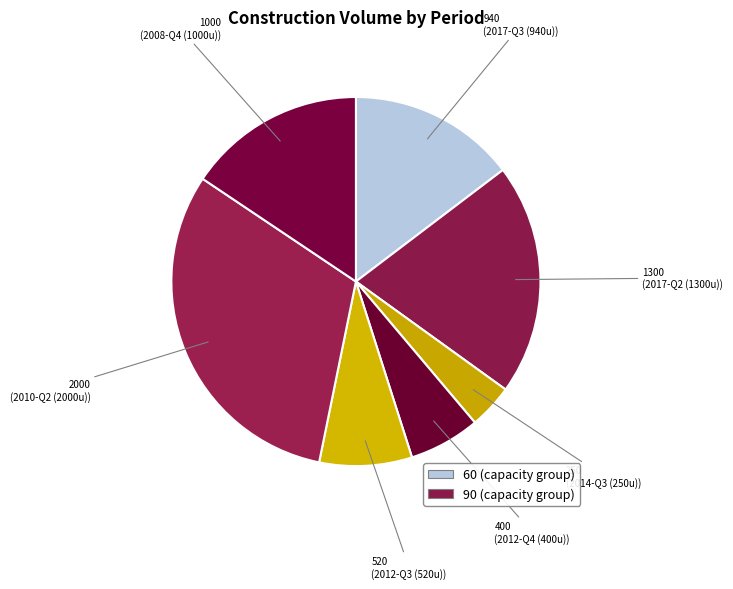

How many slices are in this pie chart?

7